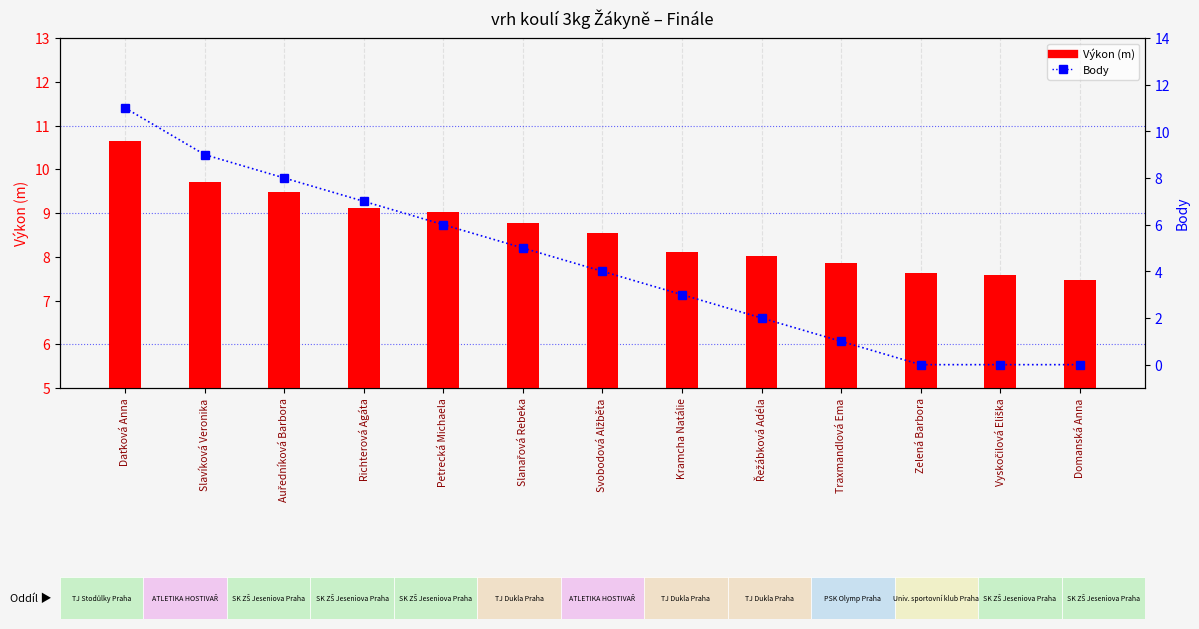

The Body series shows 3.6 at Richterová Agáta. True or false?

False